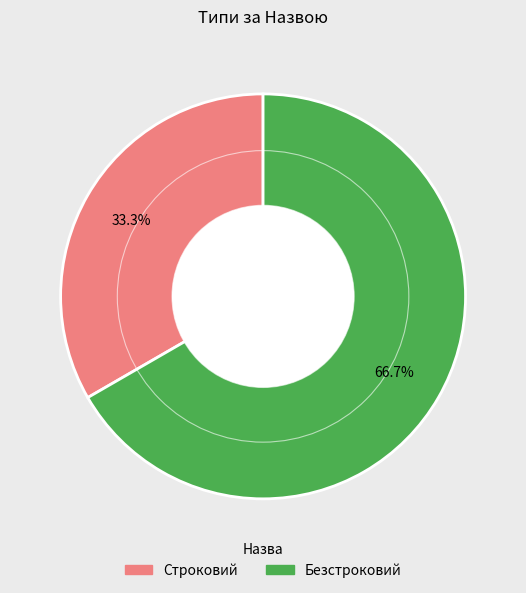

Between Безстроковий and Строковий, which is larger?

Безстроковий